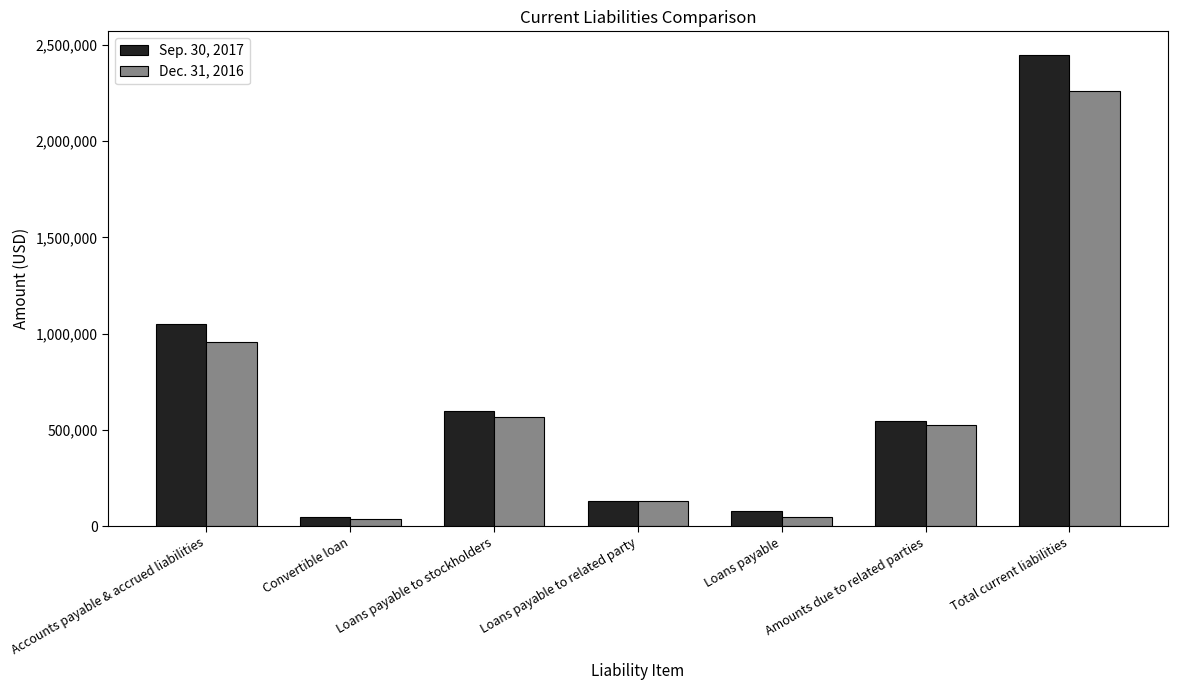

At which label does Dec. 31, 2016 reach its peak?

Total current liabilities